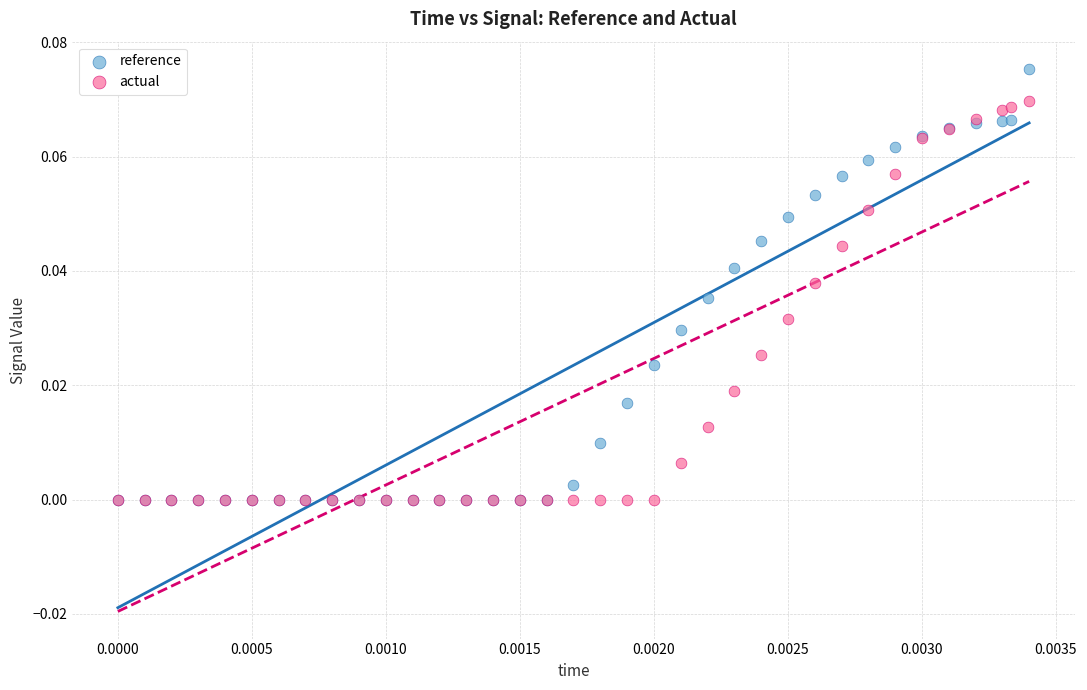

What are all the series names shown in the legend?

reference, actual